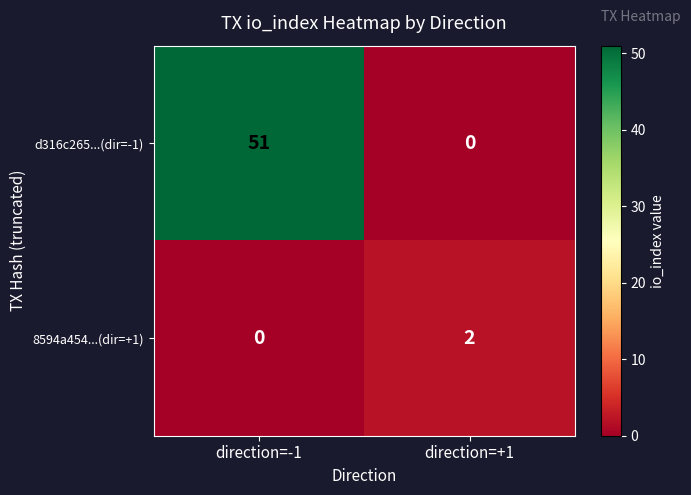

List the series in order of their peak value, highest first.

d316c265...(dir=-1), 8594a454...(dir=+1)